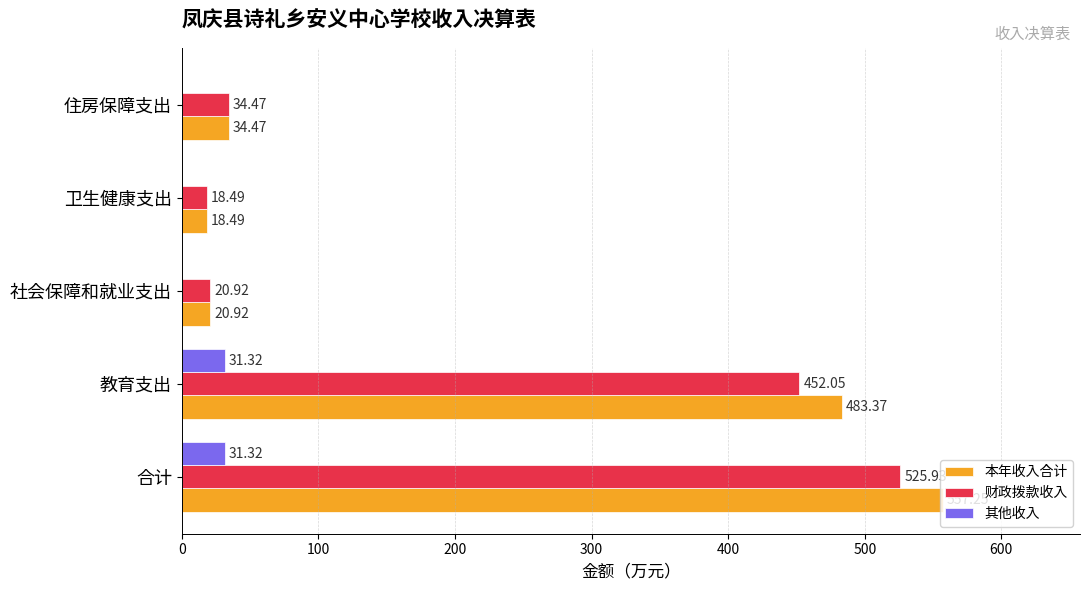

What is the sum of all 财政拨款收入 values?

1051.9